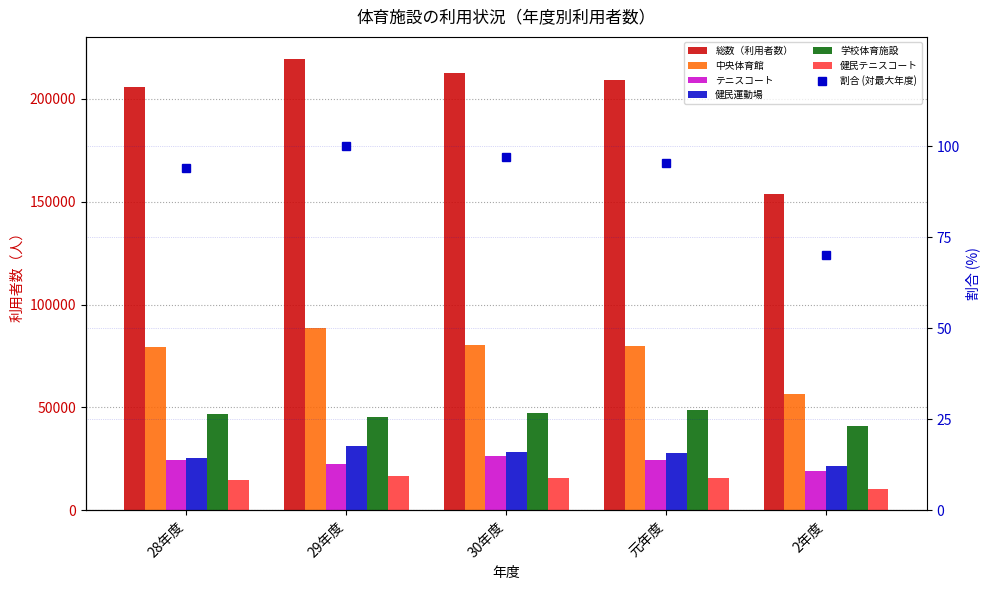

What is the label of the 2nd bar from the right?

元年度